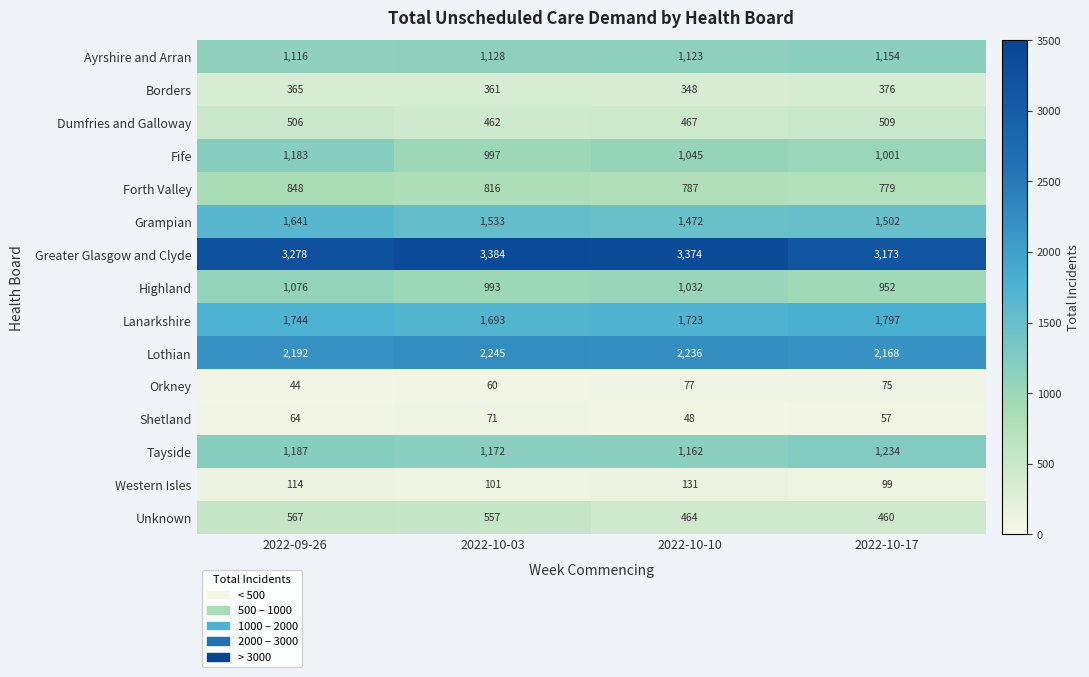

At which category does the chart reach its peak across all series?

2022-10-03